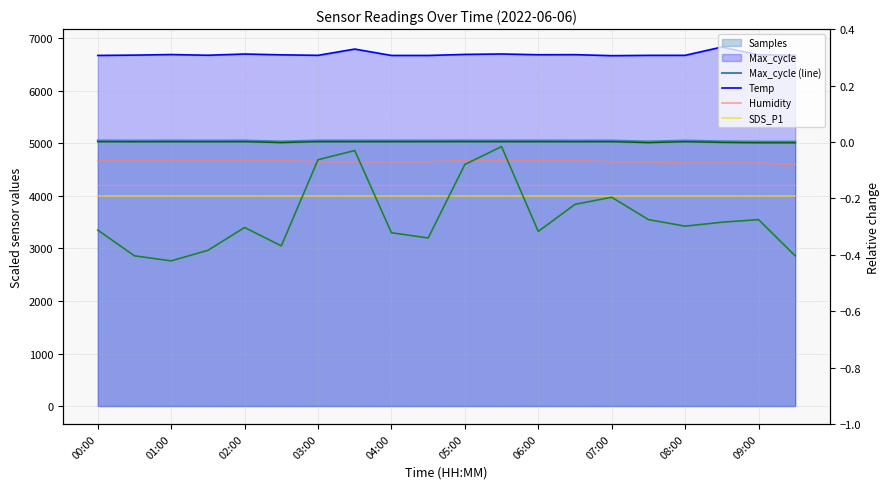

What is the sum of all Samples values?

101020.9